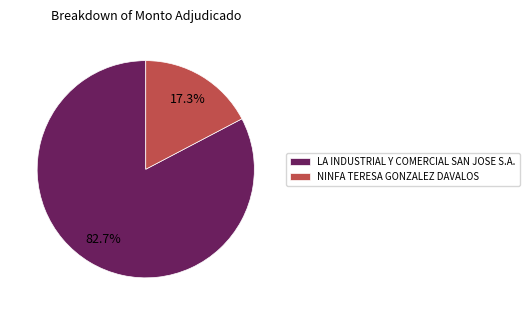

To the nearest percent, what is the average slice percentage?

50%